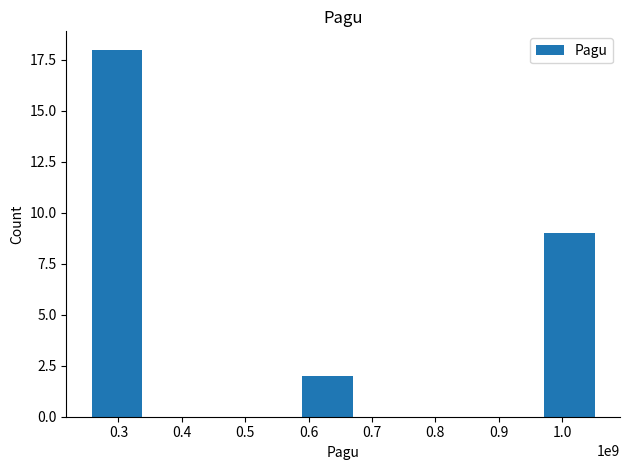

What is the value of the 3rd bar from the left?

9